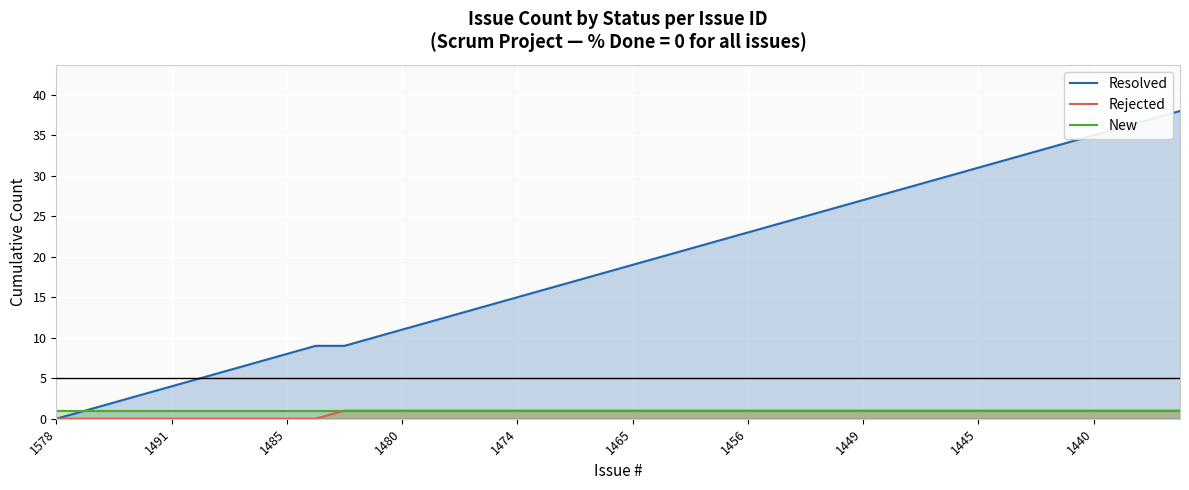

Which series has the widest spread of values?

Resolved